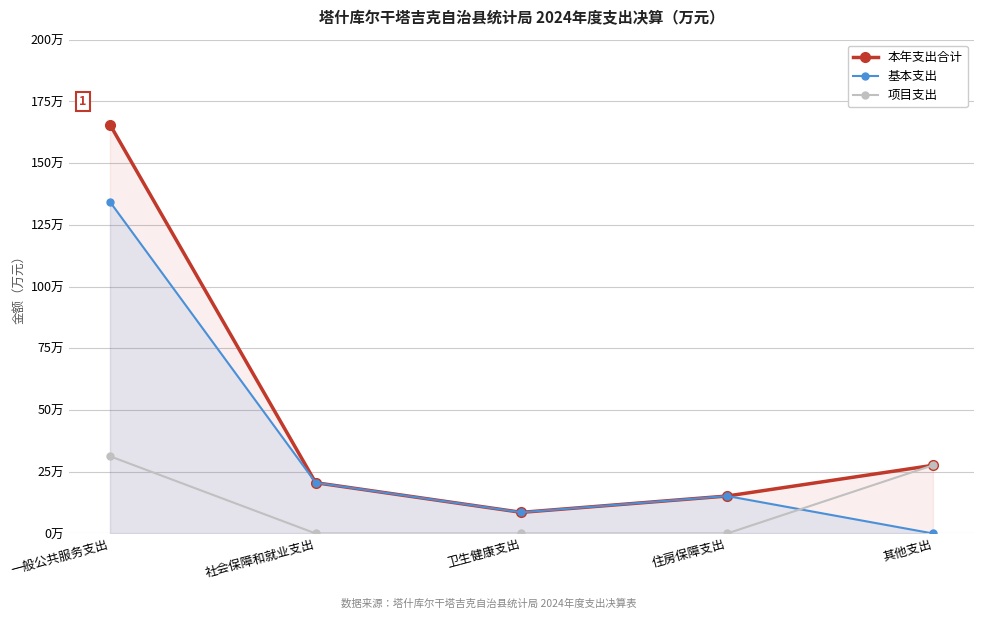

Is it true that 基本支出 equals 0.0 at 其他支出?

True